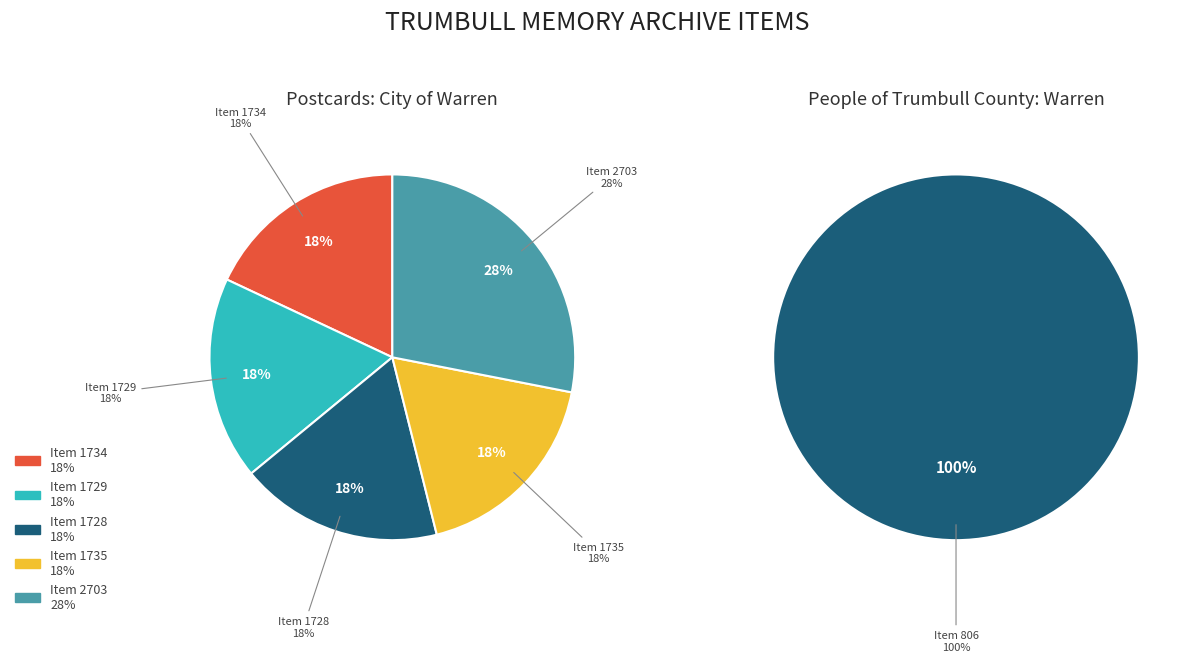

Count the number of slices in the pie.

6